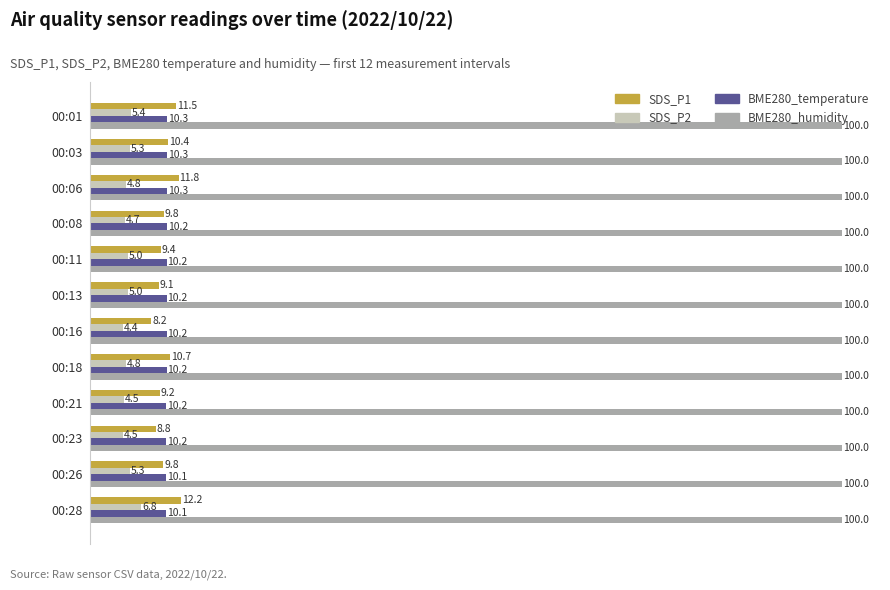

What is the difference between the maximum and second lowest values in the BME280_temperature series?

0.2